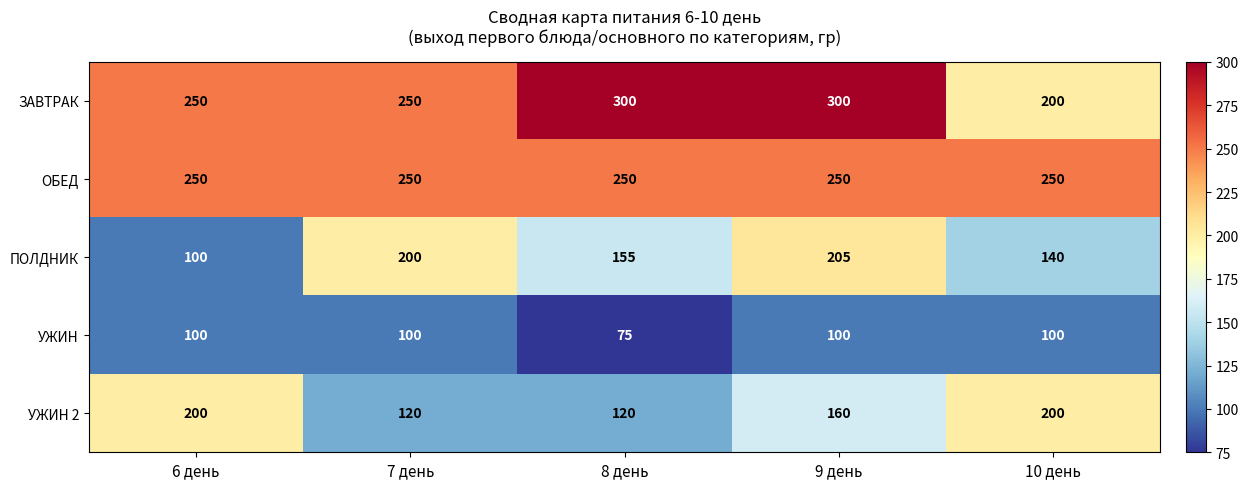

List the labels in order of ПОЛДНИК value, smallest first.

6 день, 10 день, 8 день, 7 день, 9 день